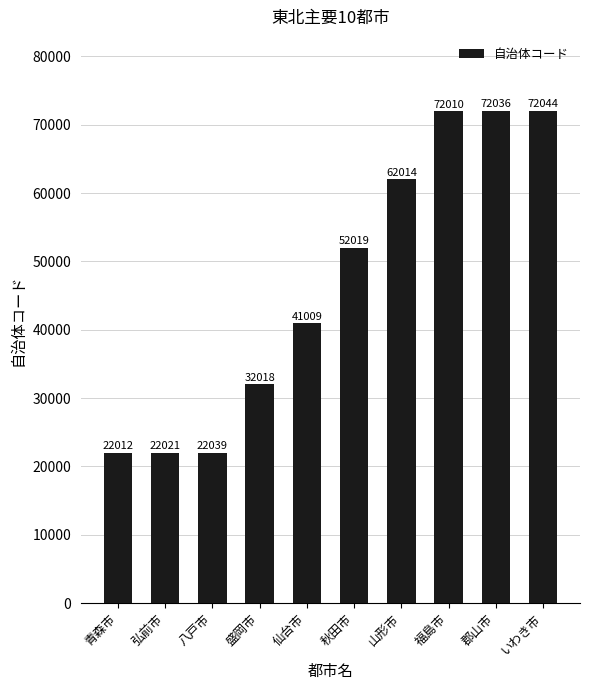

Count the number of categories in the chart.

10